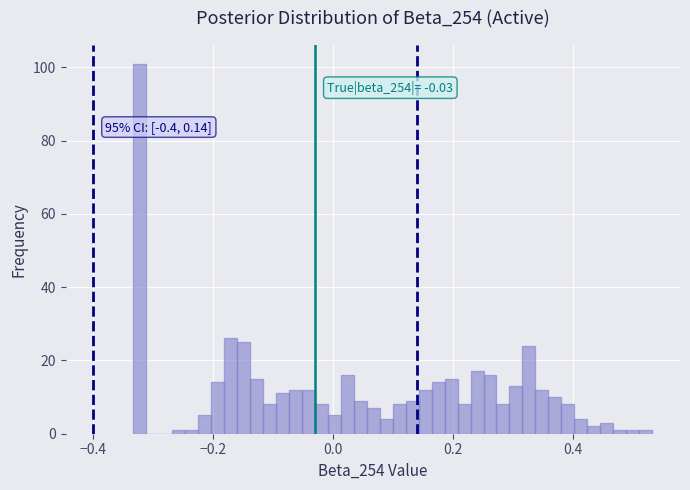

Read against the x-axis, roughly where is the centre of the tallest bar?

-0.32